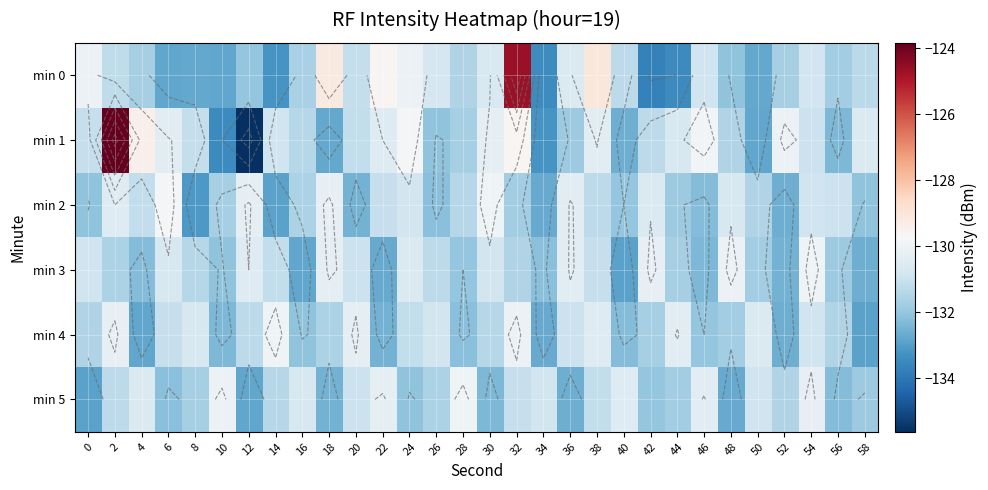

True or false: min 2 has a value of -35.8 at 32.

False